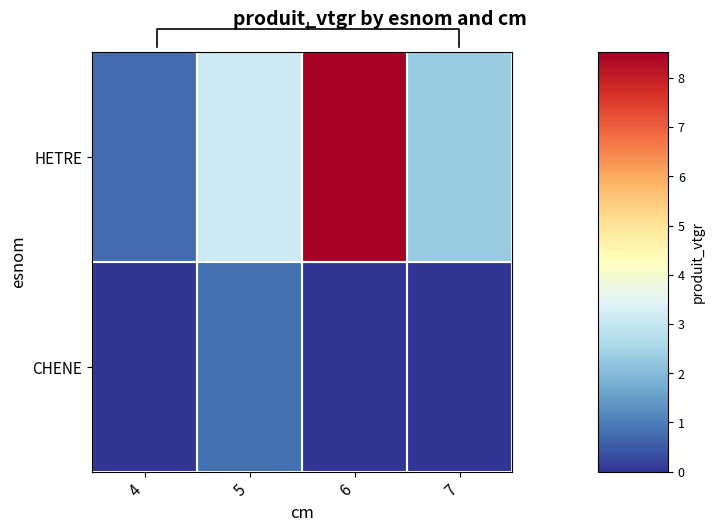

What is the average value of the HETRE series?

3.7